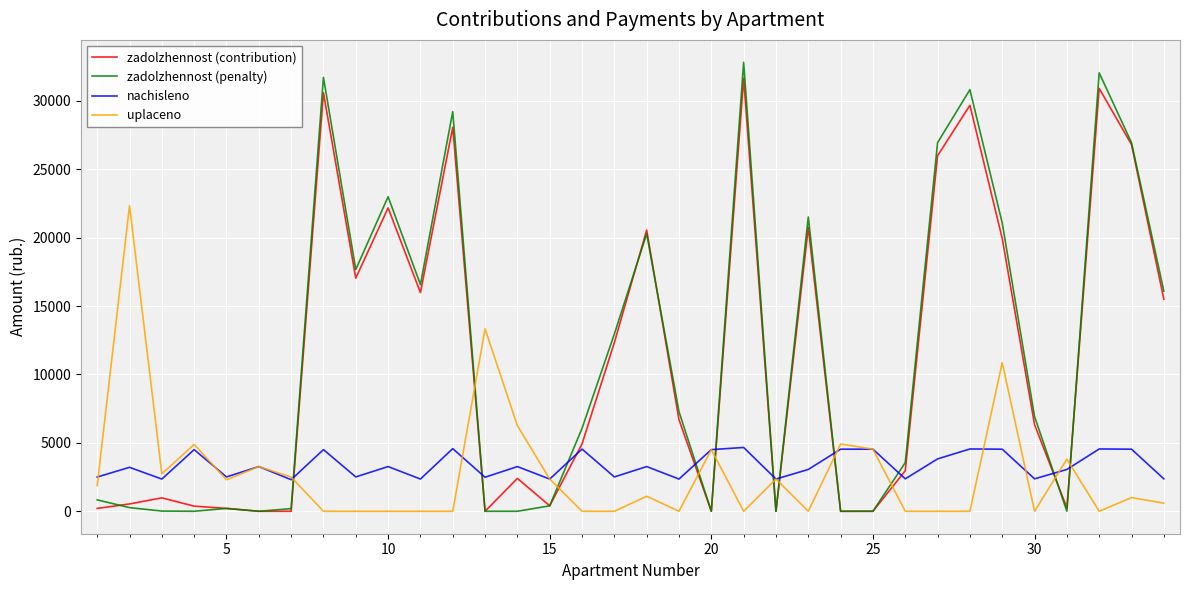

What are all the series names shown in the legend?

zadolzhennost (contribution), zadolzhennost (penalty), nachisleno, uplaceno